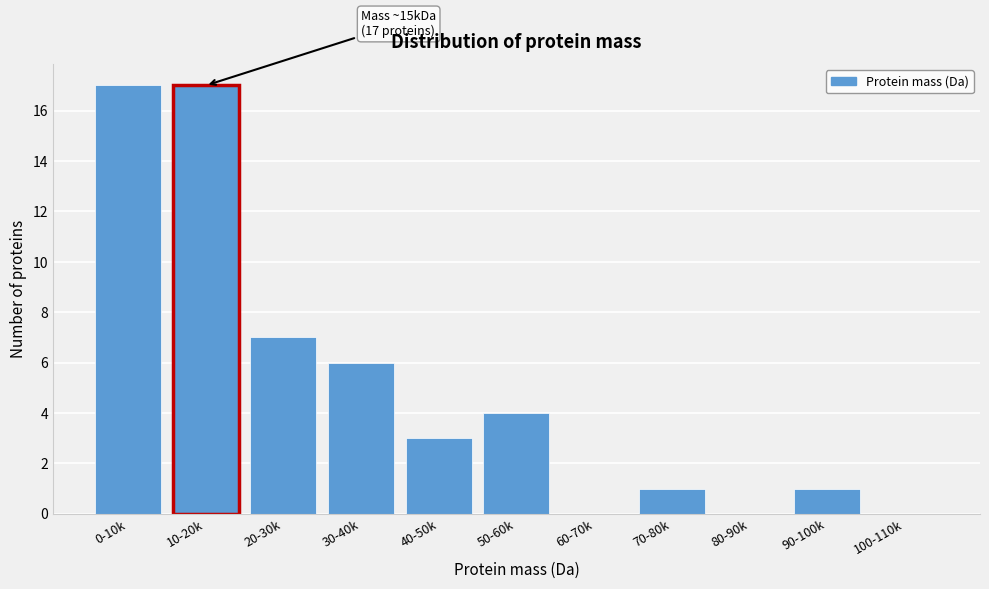

Reading right to left, transcribe all the data shown in this chart.

100-110k=0	90-100k=1	80-90k=0	70-80k=1	60-70k=0	50-60k=4	40-50k=3	30-40k=6	20-30k=7	10-20k=17	0-10k=17